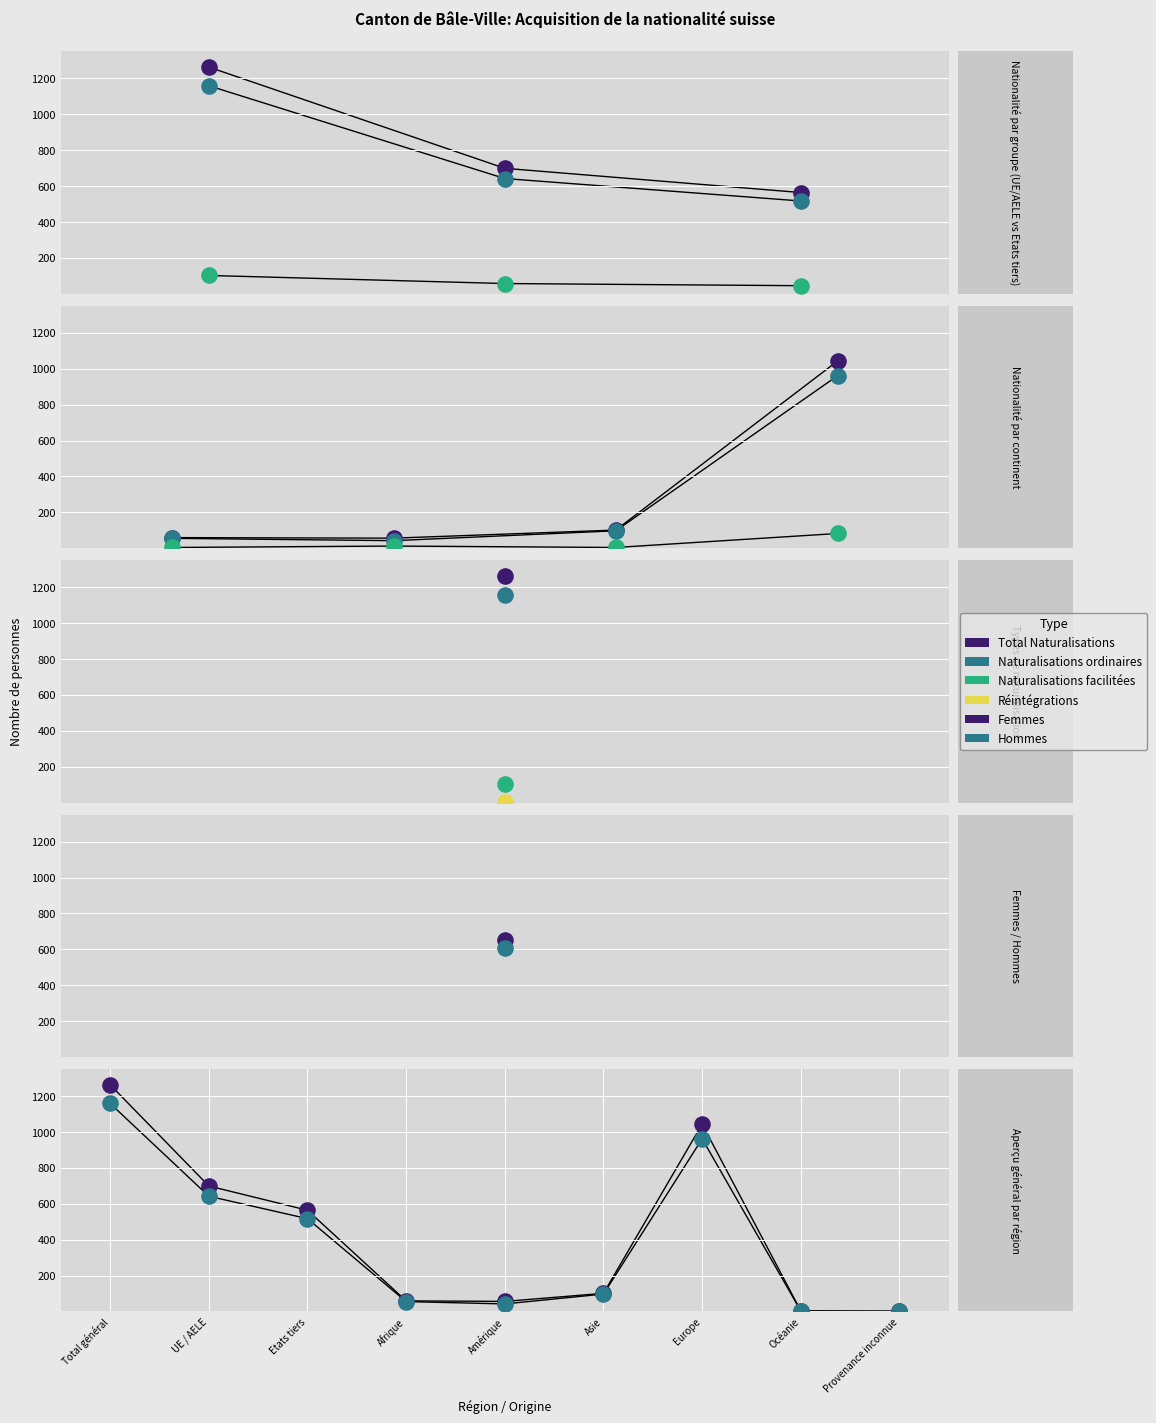

Which series reaches the maximum Y coordinate?

Total Naturalisations